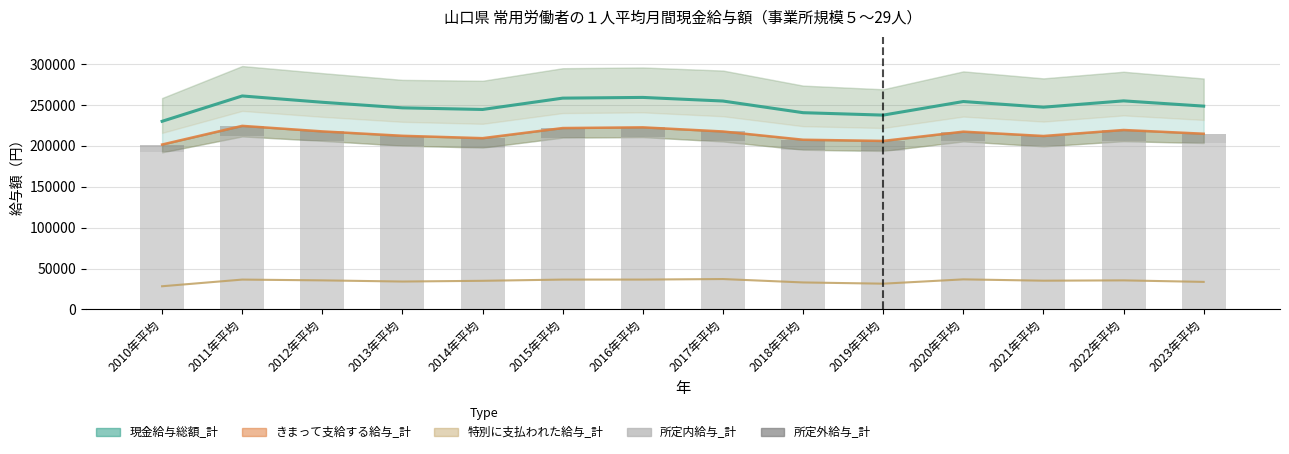

What is the maximum value for 所定外給与_計?

13659